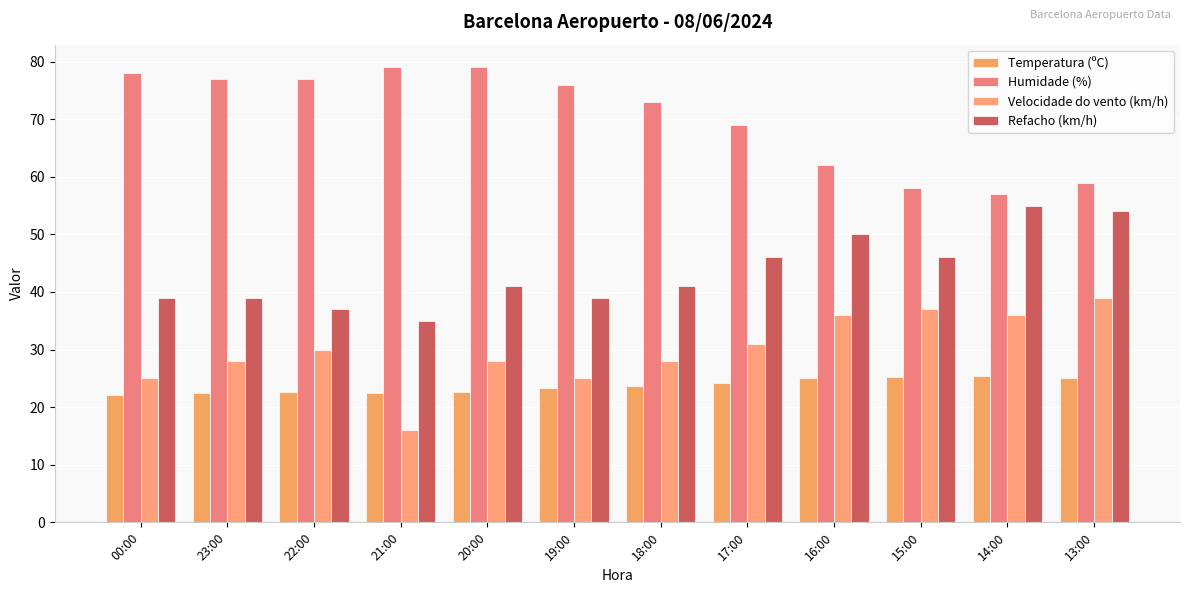

What is the difference between the second highest and second lowest values in the Velocidade do vento (km/h) series?

12.0